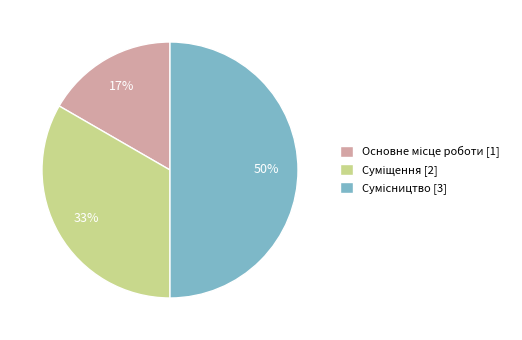

To the nearest percent, what is the difference between the largest and smallest slice percentages?

33%